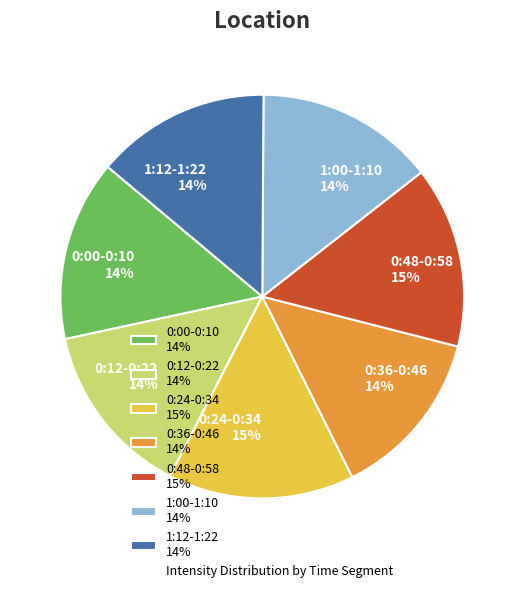

Is there a majority slice in this chart?

No